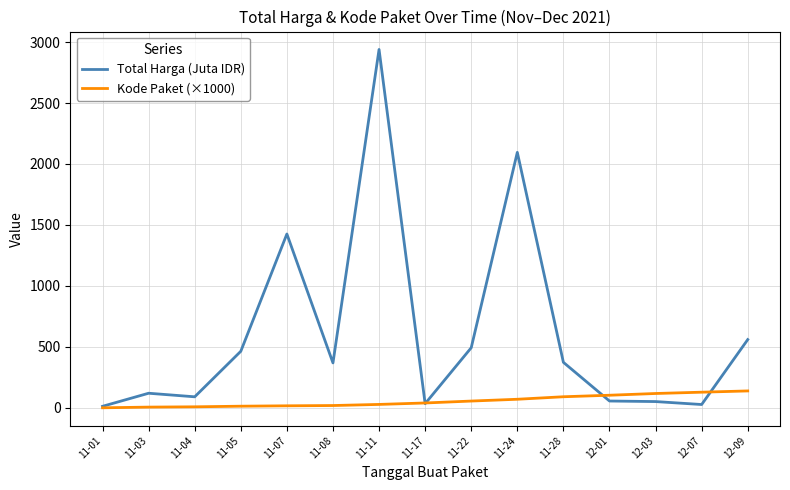

Does the chart display data point markers on the line(s)?

No